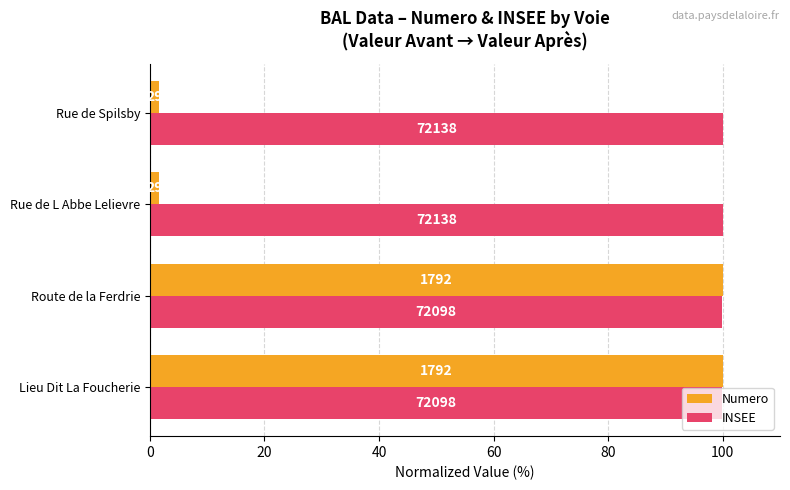

What are all the series names shown in the legend?

Numero, INSEE